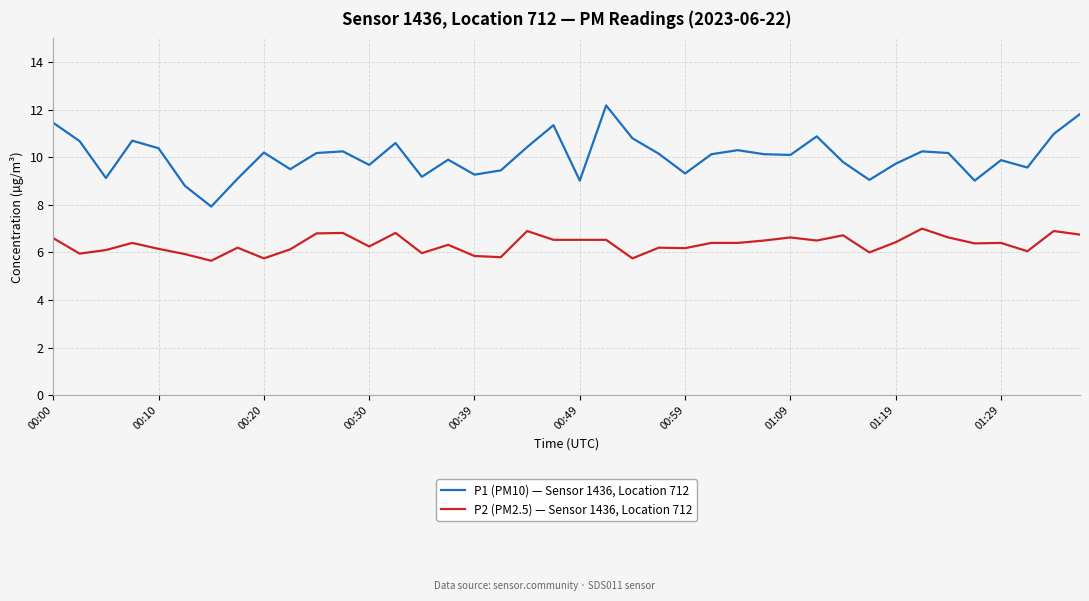

Rank the series by their average value, from lowest to highest.

P2 (PM2.5) — Sensor 1436, Location 712, P1 (PM10) — Sensor 1436, Location 712